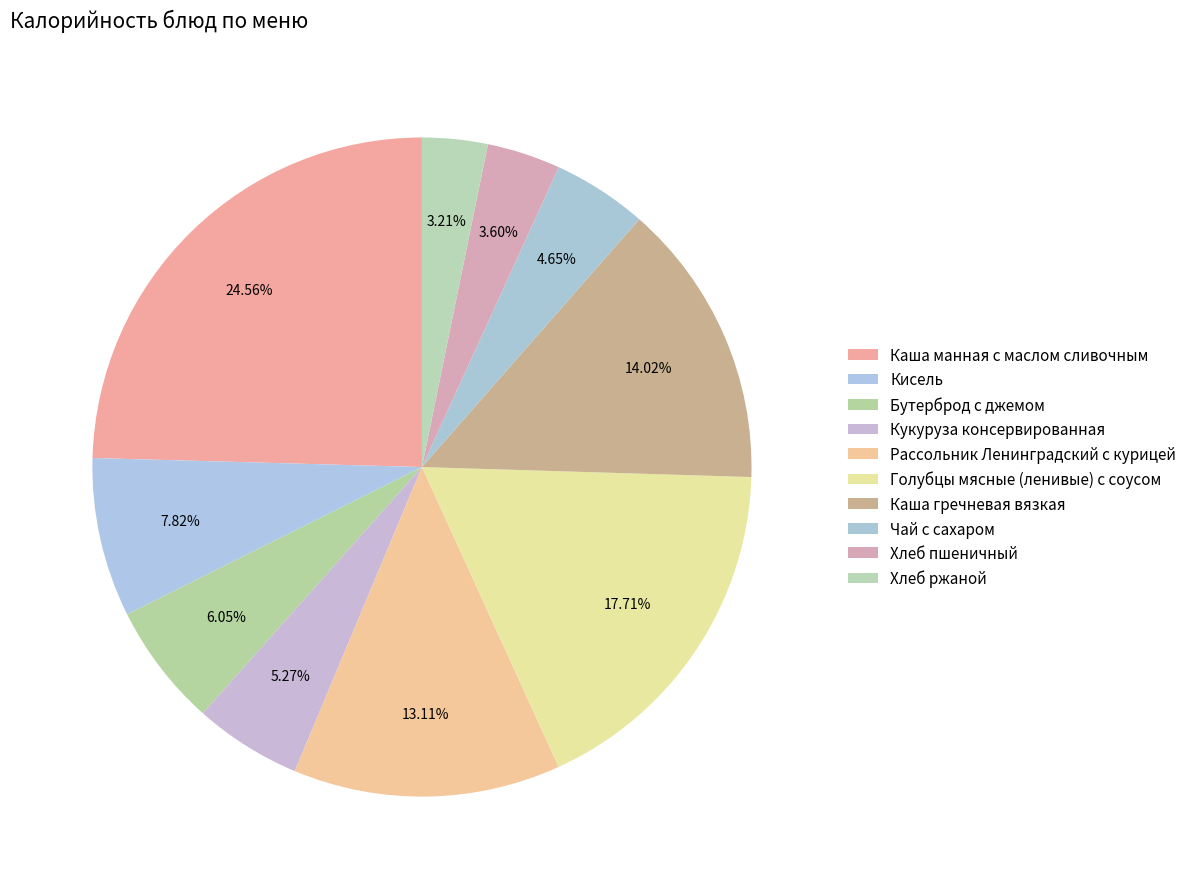

What is the total percentage of Каша манная с маслом сливочным and Хлеб пшеничный?

28.2%